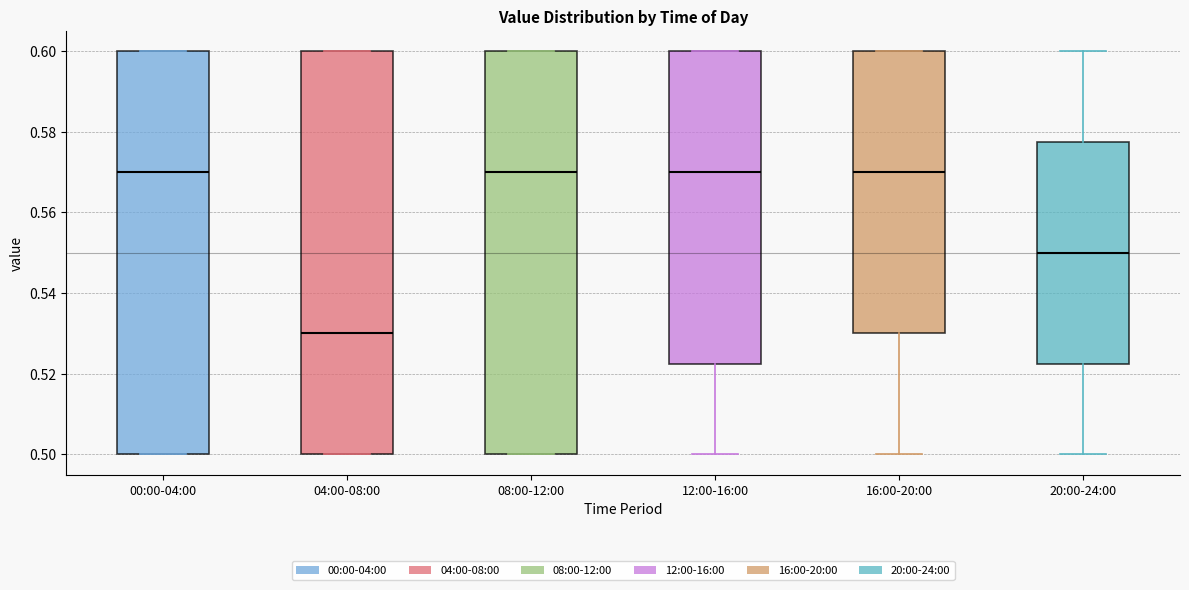

Where does the lower whisker of the box for 16:00-20:00 end on the y-axis? The values are not printed on the chart, so give them approximately, as read against the axis.

0.500